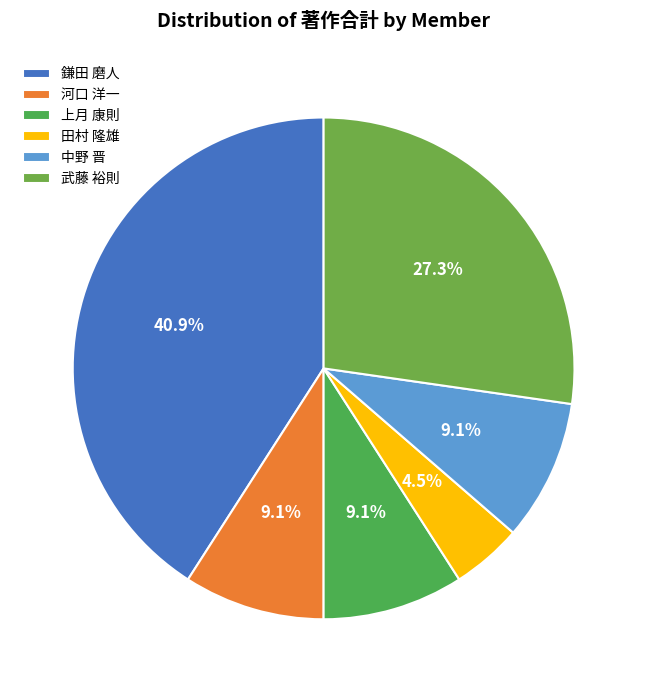

Is there a majority slice in this chart?

No